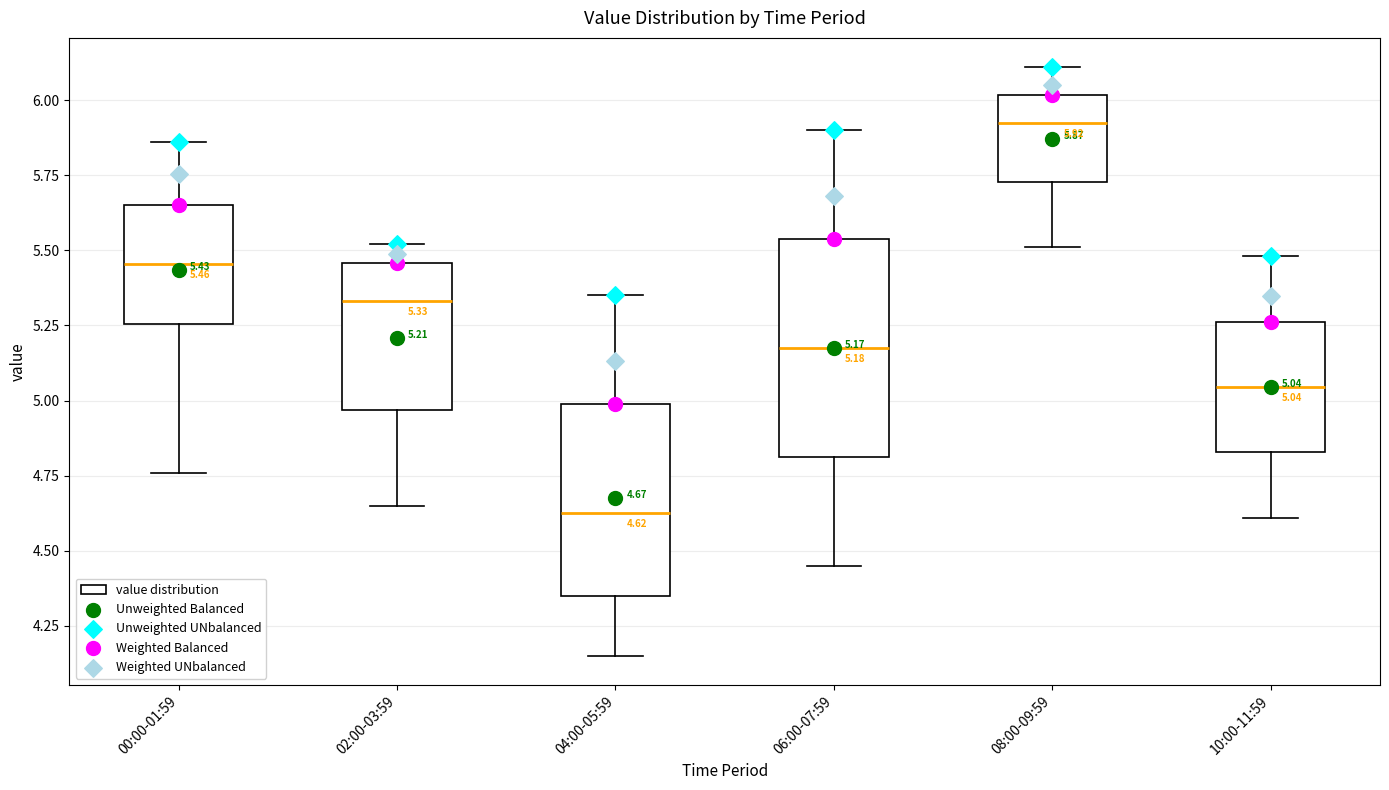

Comparing the boxes themselves (not the whiskers), which one is the tallest?

06:00-07:59